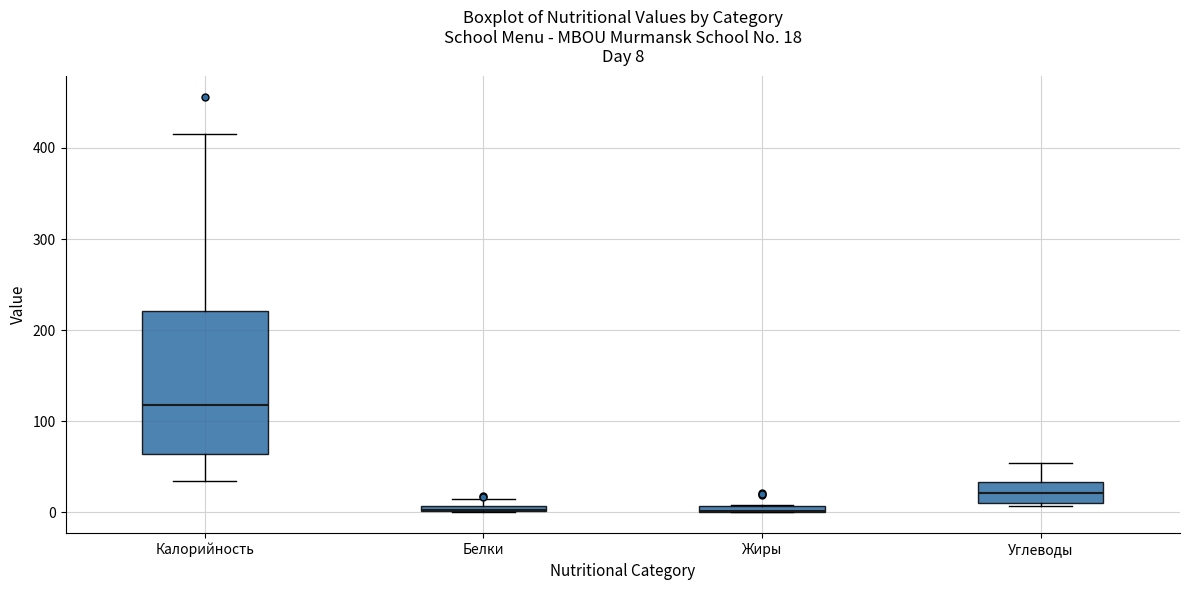

Which box is the tallest, from its lower edge to its upper edge?

Калорийность